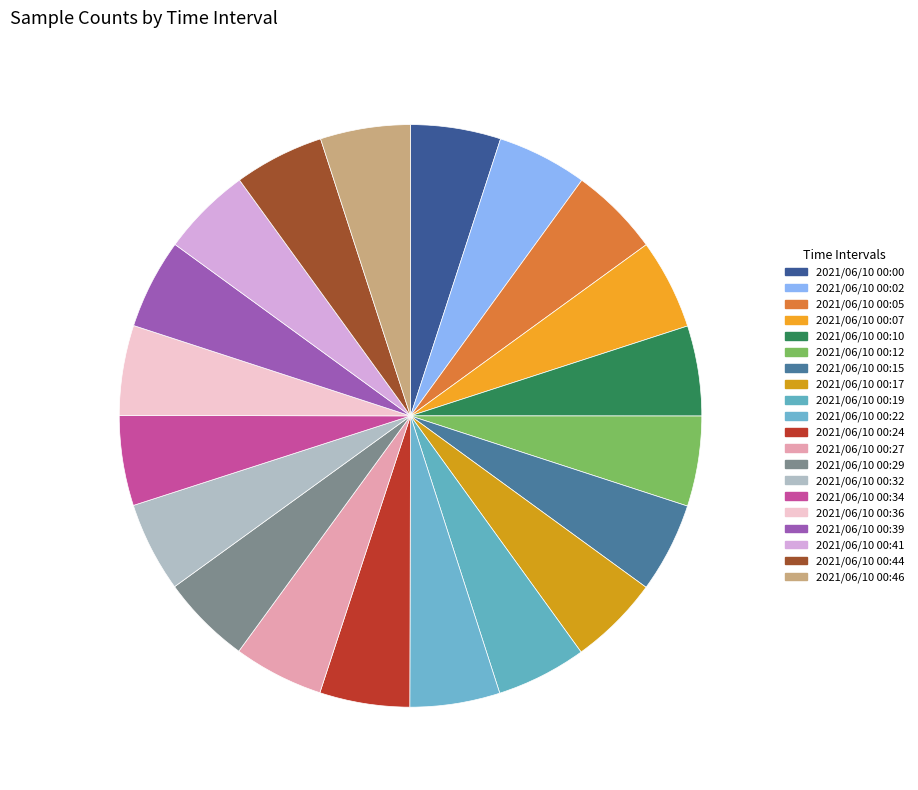

How many segments does this pie chart have?

20